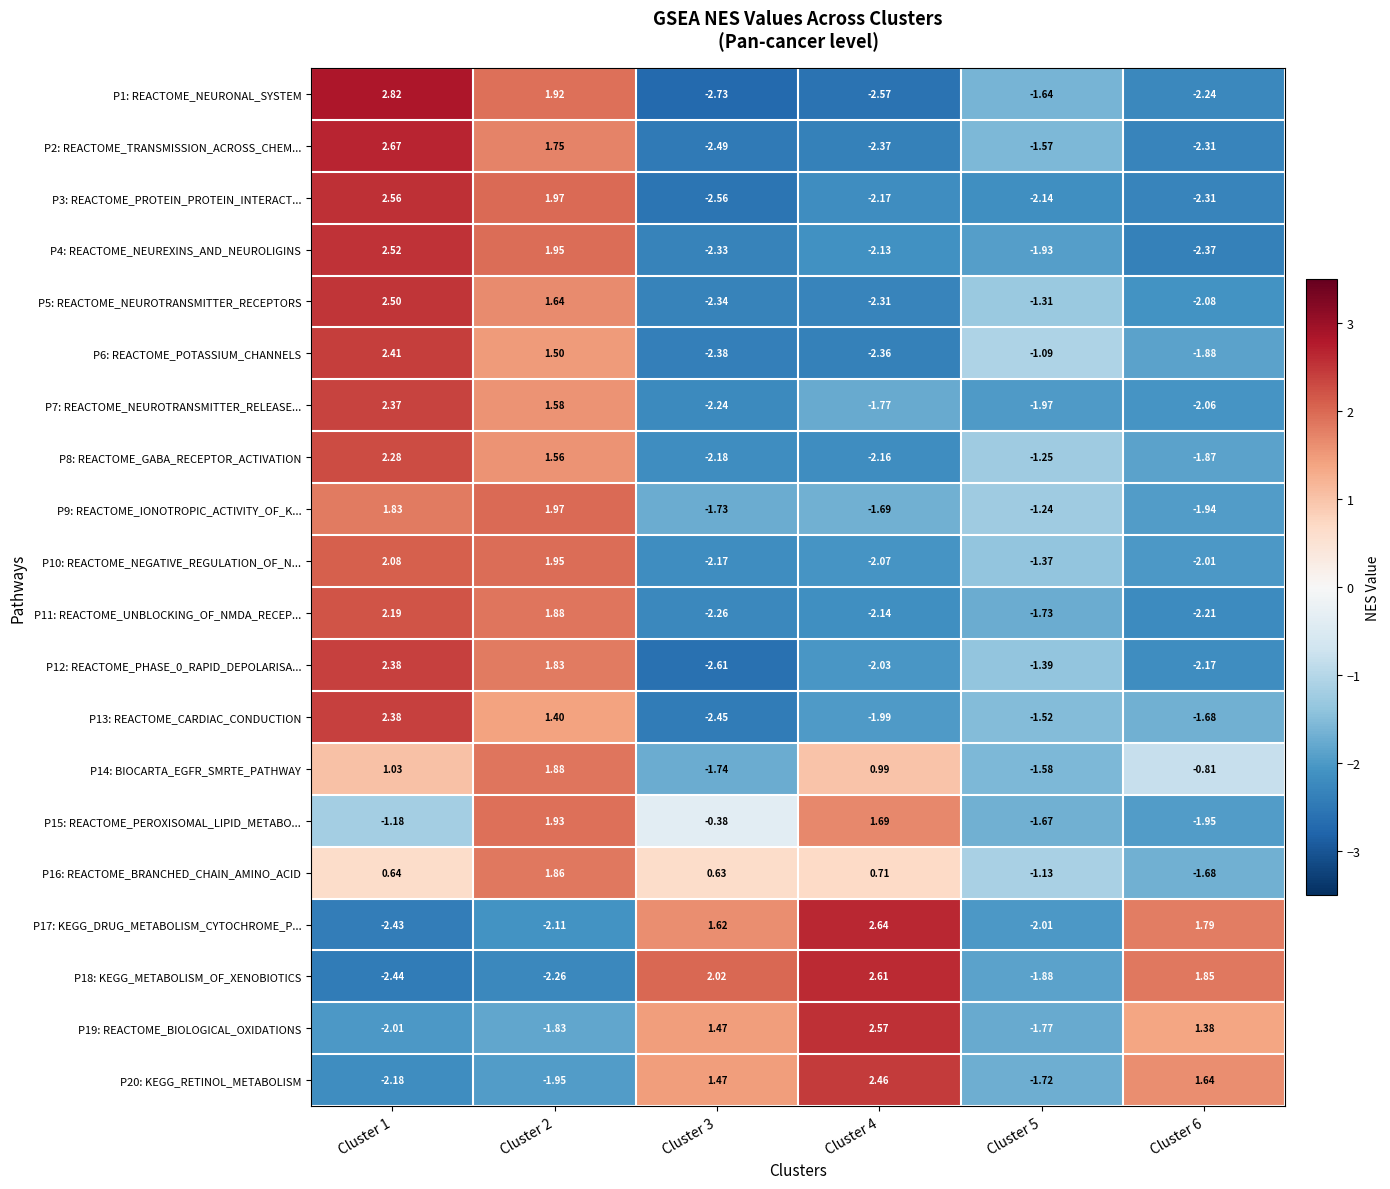

How many data points in P1: REACTOME_NEURONAL_SYSTEM are above -1?

2